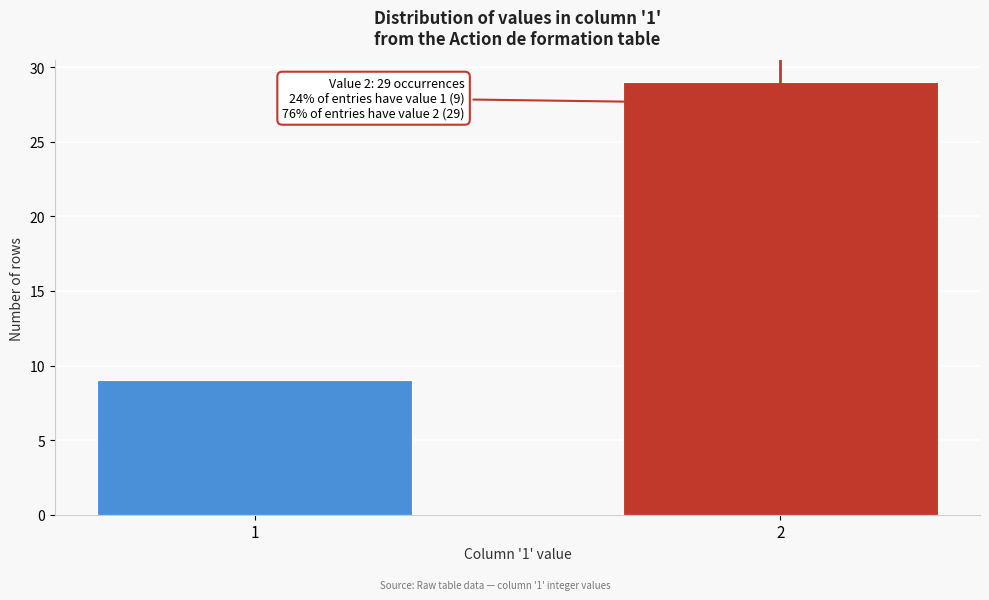

Reading right to left, extract all data points from this chart.

2=29	1=9